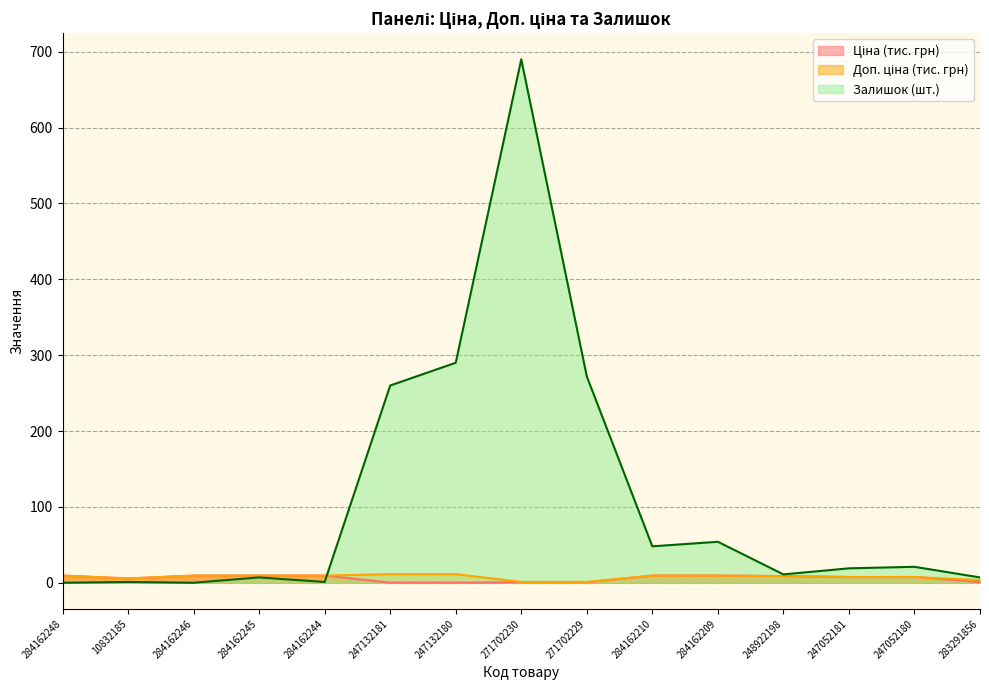

At which category is the sum across all series the highest?

271702230